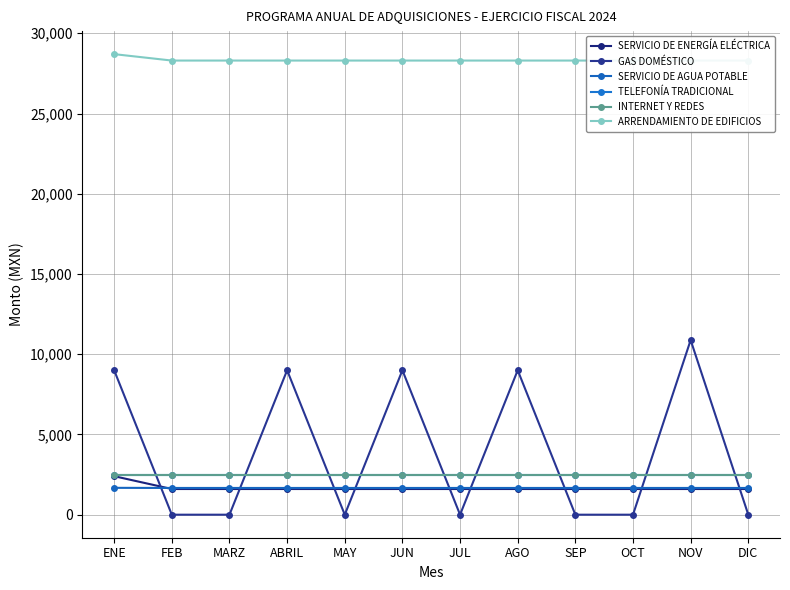

How many lines are shown in the chart?

6